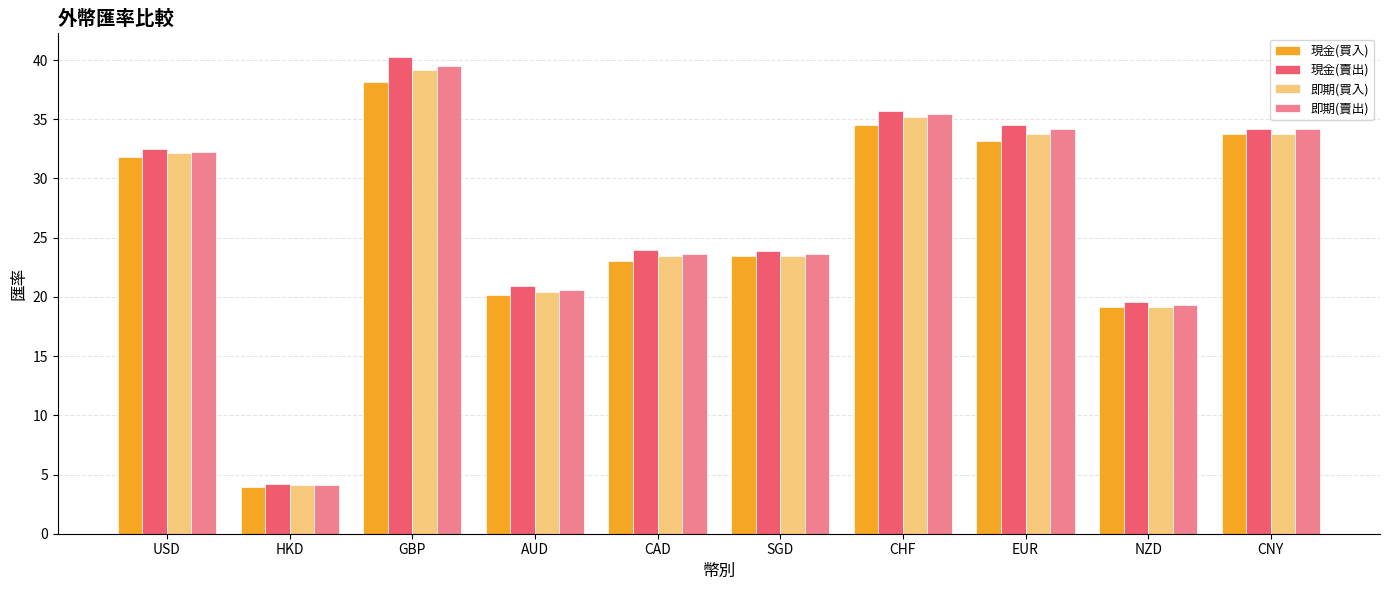

What is the sum of all 即期(買入) values?

264.6